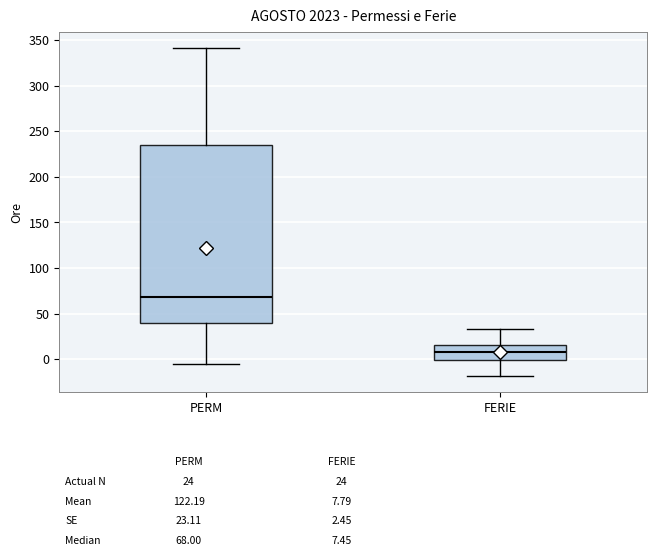

Which box's median line is the highest?

PERM